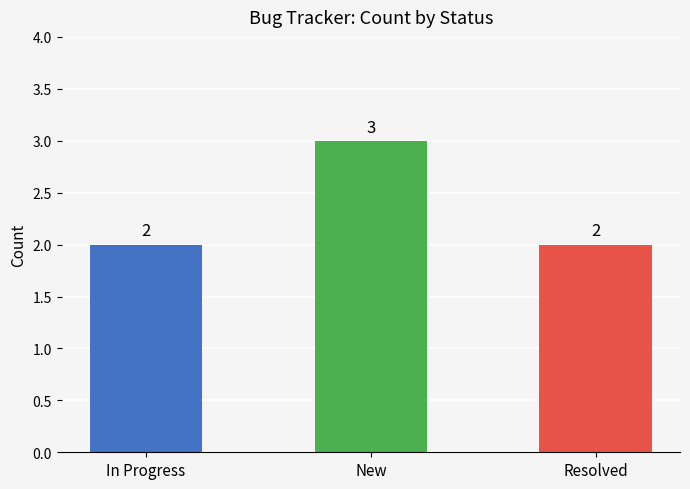

What is the sum of all values?

7